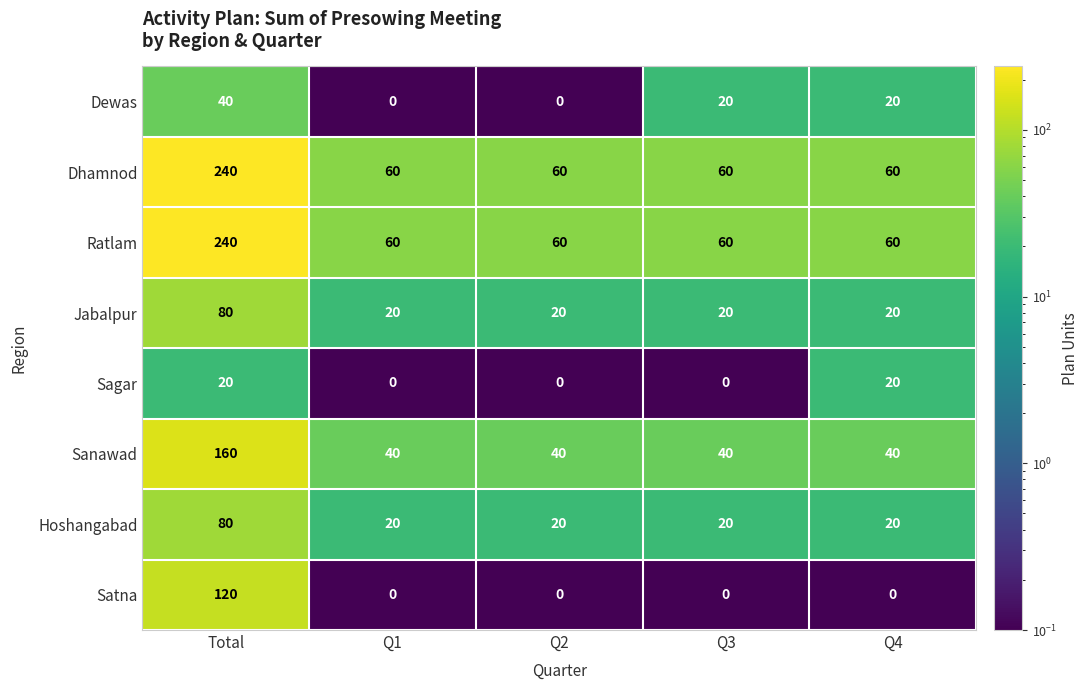

The Sanawad series shows 40 at Q3. True or false?

True